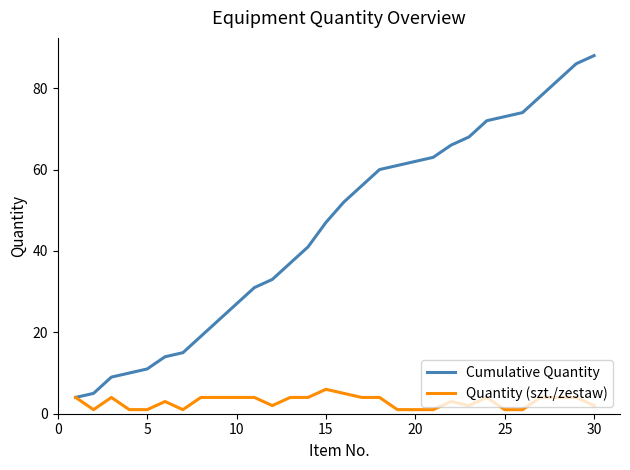

Reading left to right, list all the values displayed in this chart.

Cumulative Quantity: 4	5	9	10	11	14	15	19	23	27	31	33	37	41	47	52	56	60	61	62	63	66	68	72	73	74	78	82	86	88
Quantity (szt./zestaw): 4	1	4	1	1	3	1	4	4	4	4	2	4	4	6	5	4	4	1	1	1	3	2	4	1	1	4	4	4	2